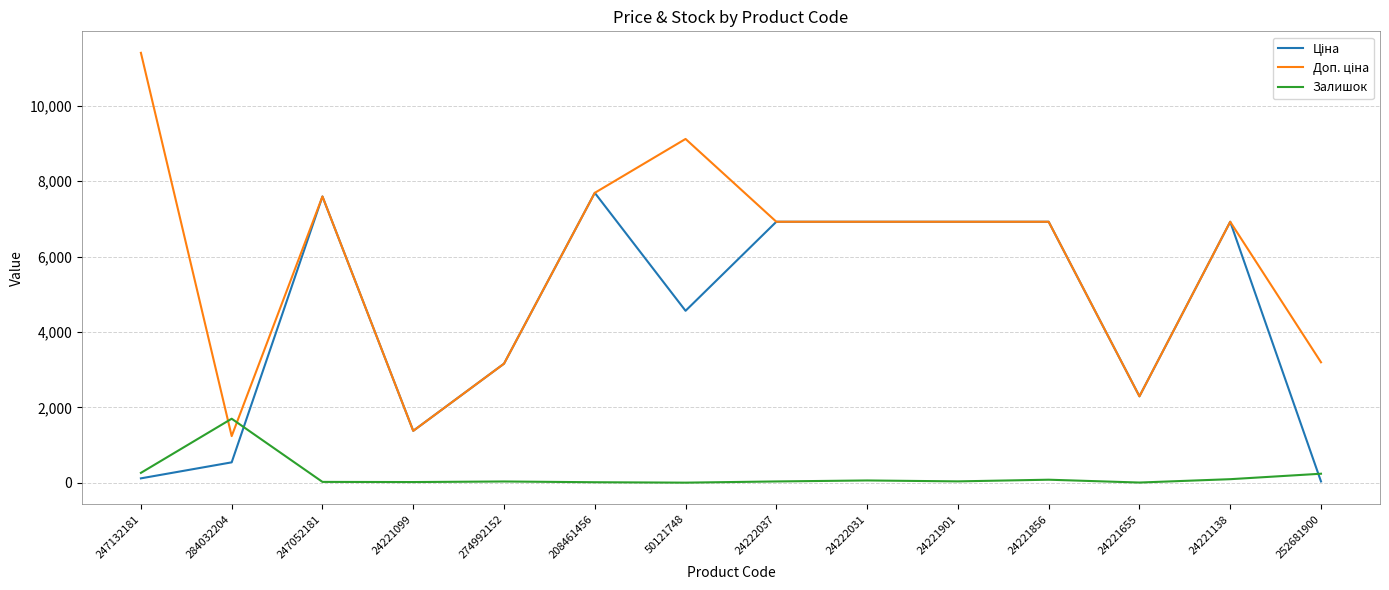

True or false: Залишок has a value of 1697.0 at 284032204.

True